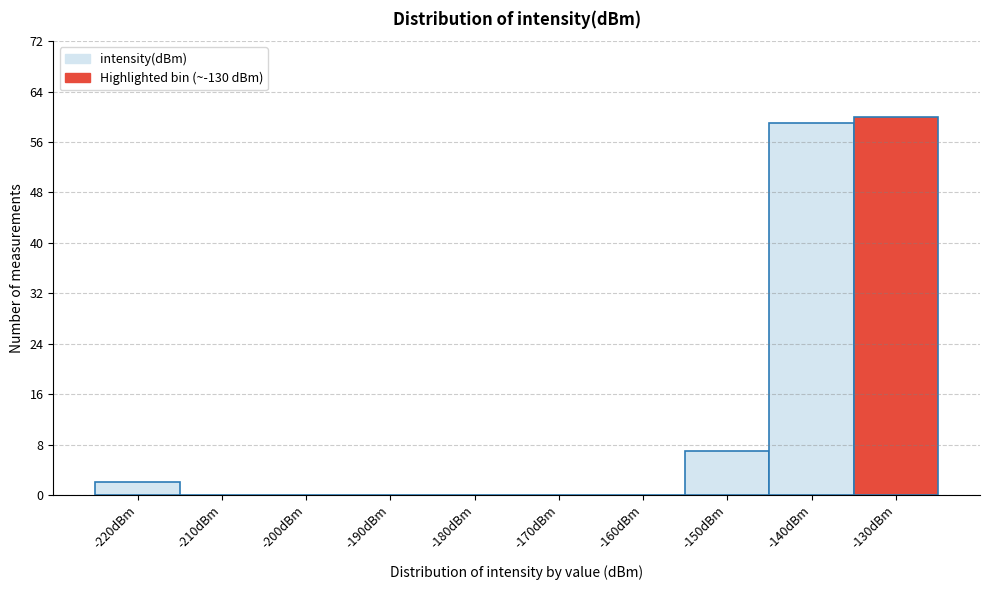

Reading left to right, list all the values displayed in this chart.

-220dBm=2	-210dBm=0	-200dBm=0	-190dBm=0	-180dBm=0	-170dBm=0	-160dBm=0	-150dBm=7	-140dBm=59	-130dBm=60